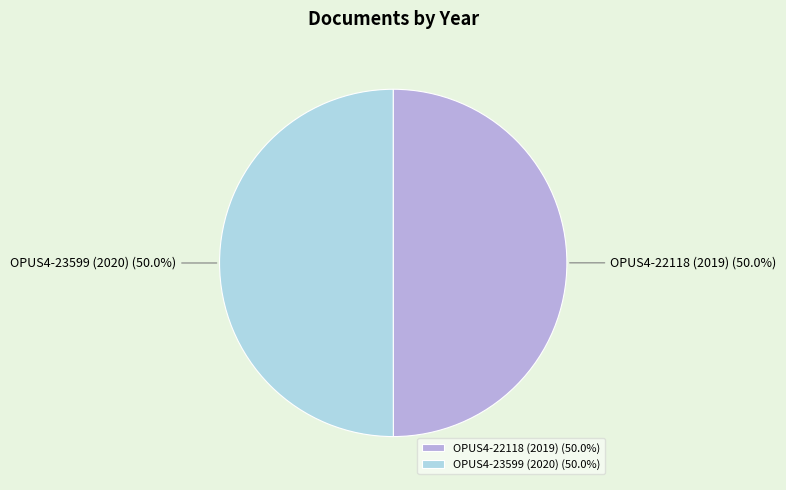

What is the ratio of the value at OPUS4-23599 (2020) to the value at OPUS4-22118 (2019)?

1.0